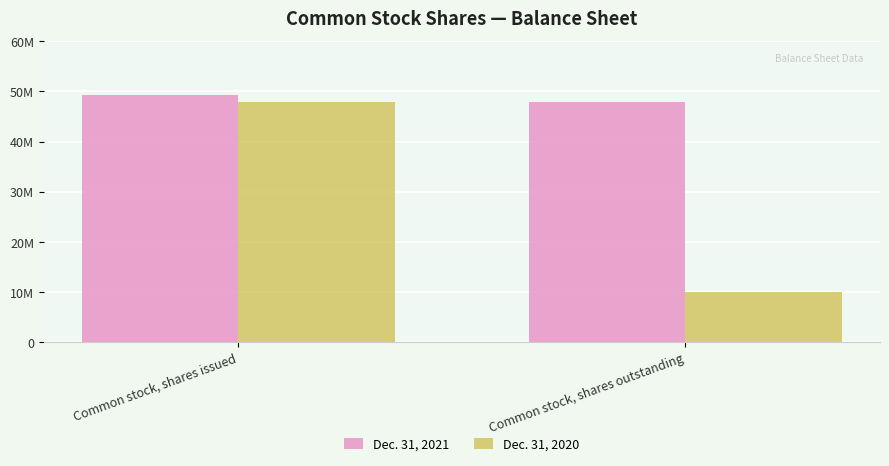

What are all the series names shown in the legend?

Dec. 31, 2021, Dec. 31, 2020